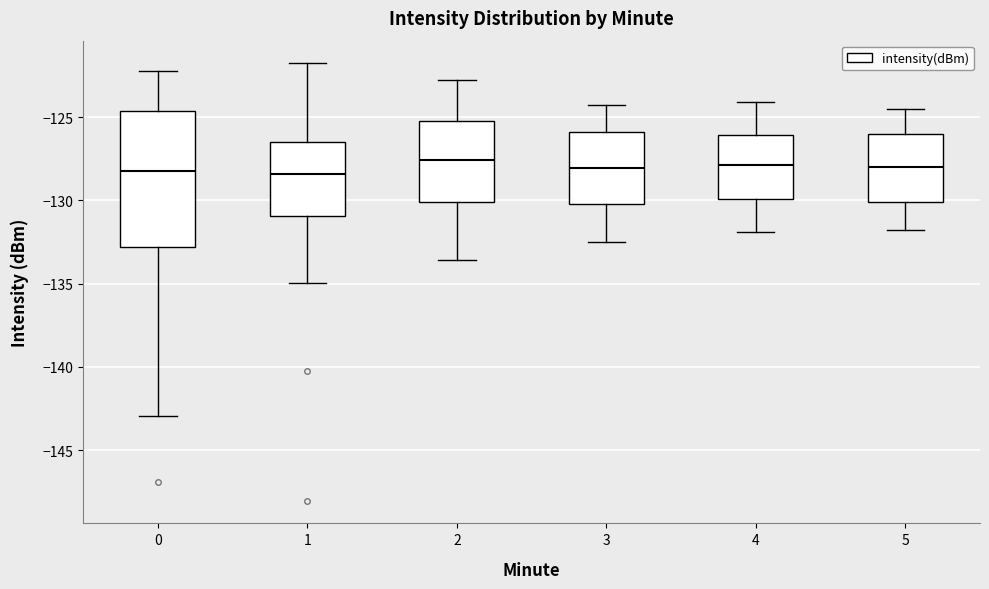

Where is the lower edge of the box at x = 4 on the y-axis? The values are not printed on the chart, so give them approximately, as read against the axis.

-130.0